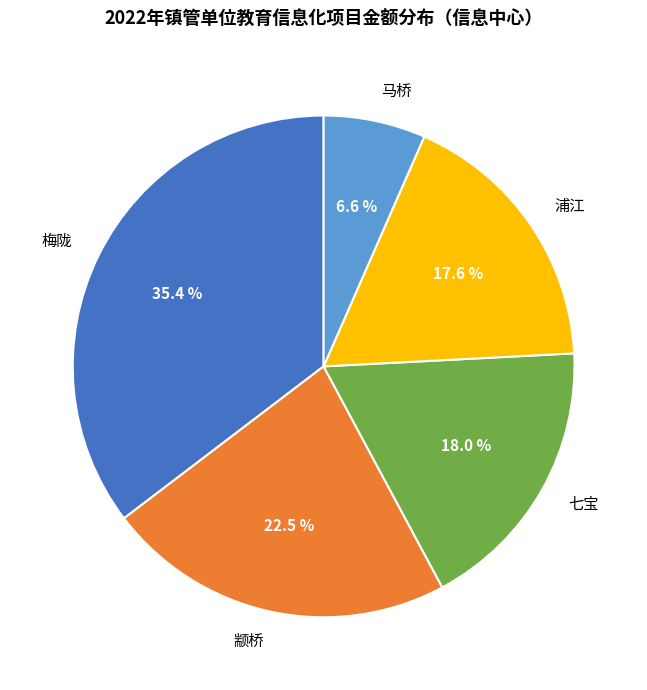

What is the ratio of the value at 颛桥 to the value at 浦江?

1.3